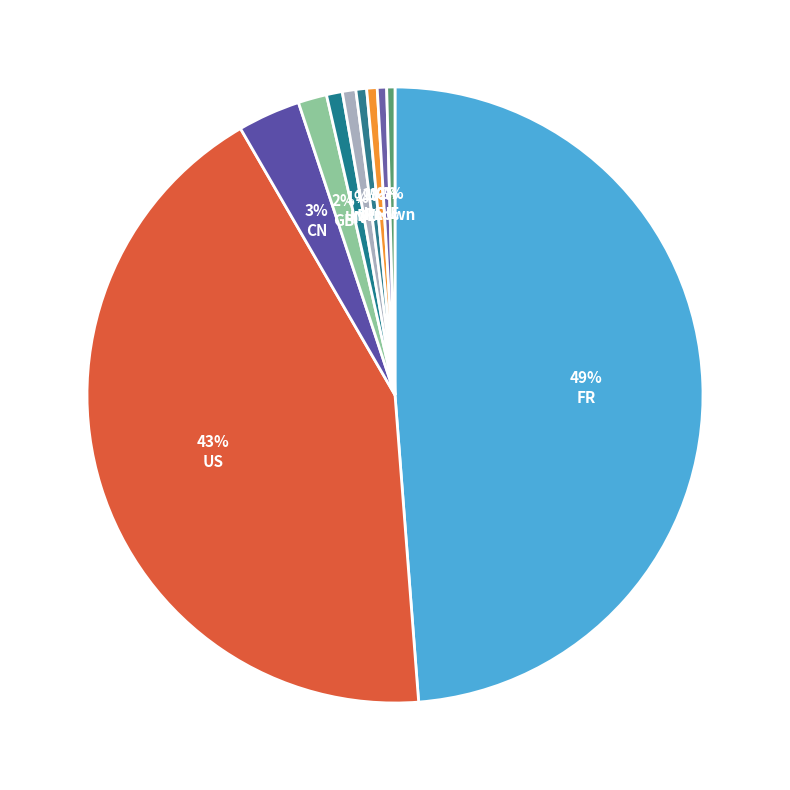

Do GB and FR together represent more than half of the pie?

Yes